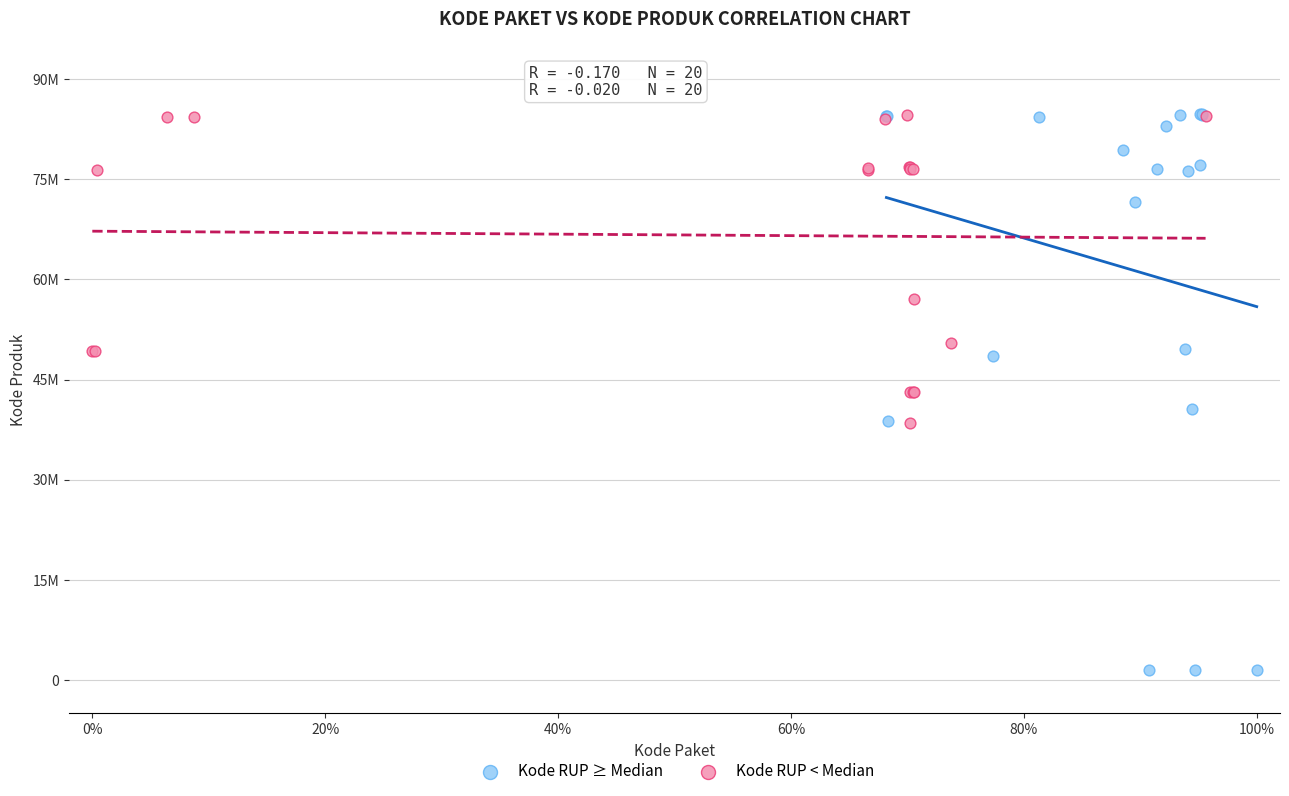

What are all the series names shown in the legend?

Kode RUP ≥ Median, Kode RUP < Median